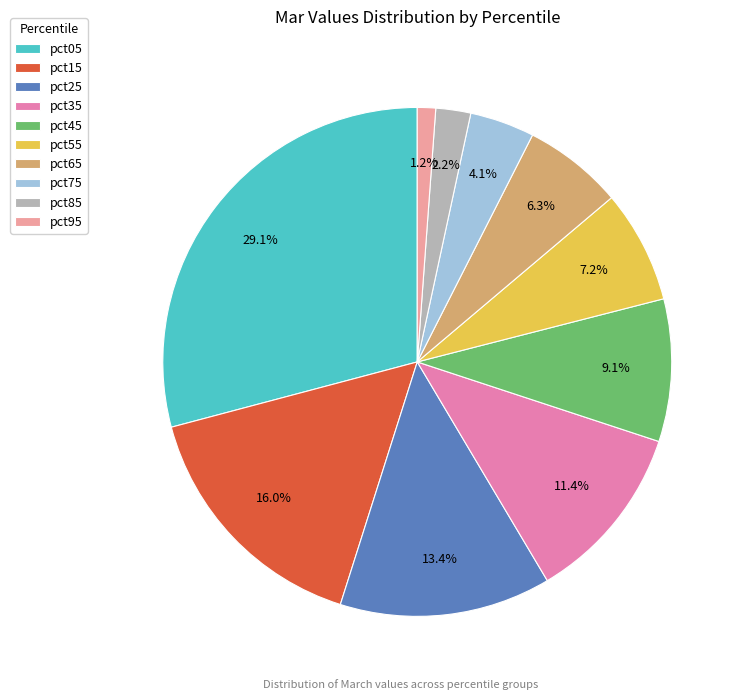

To the nearest percent, what is the difference between the largest and smallest slice percentages?

28%